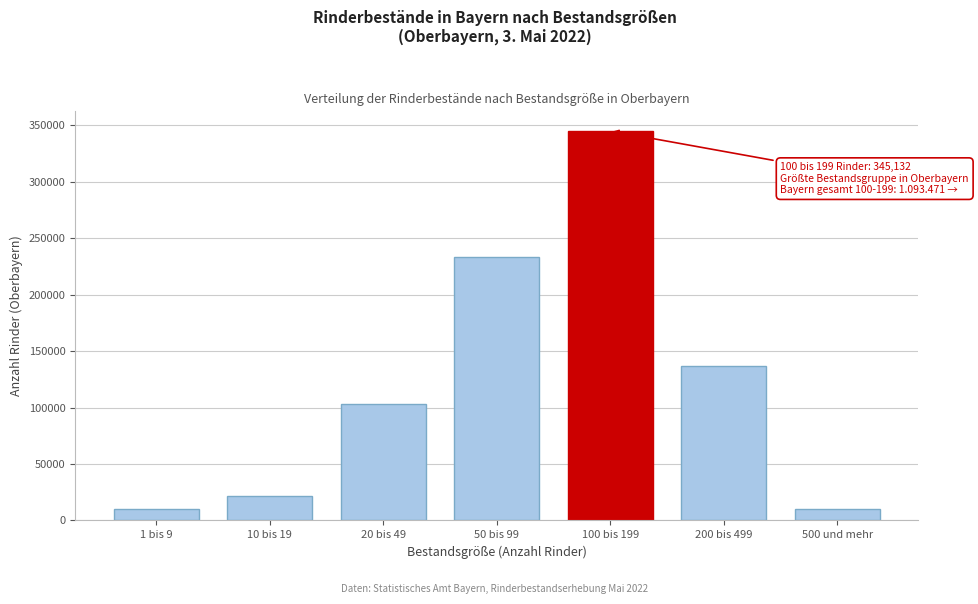

The value at 200 bis 499 is 58460. True or false?

False